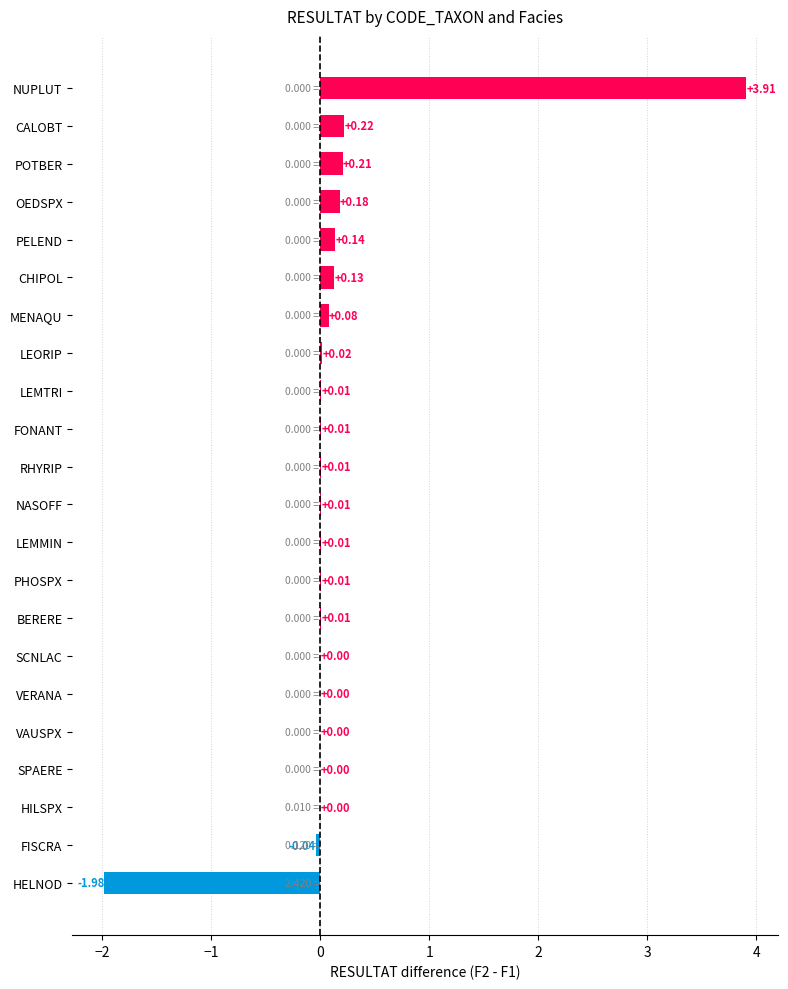

Count the number of data series in this chart.

1